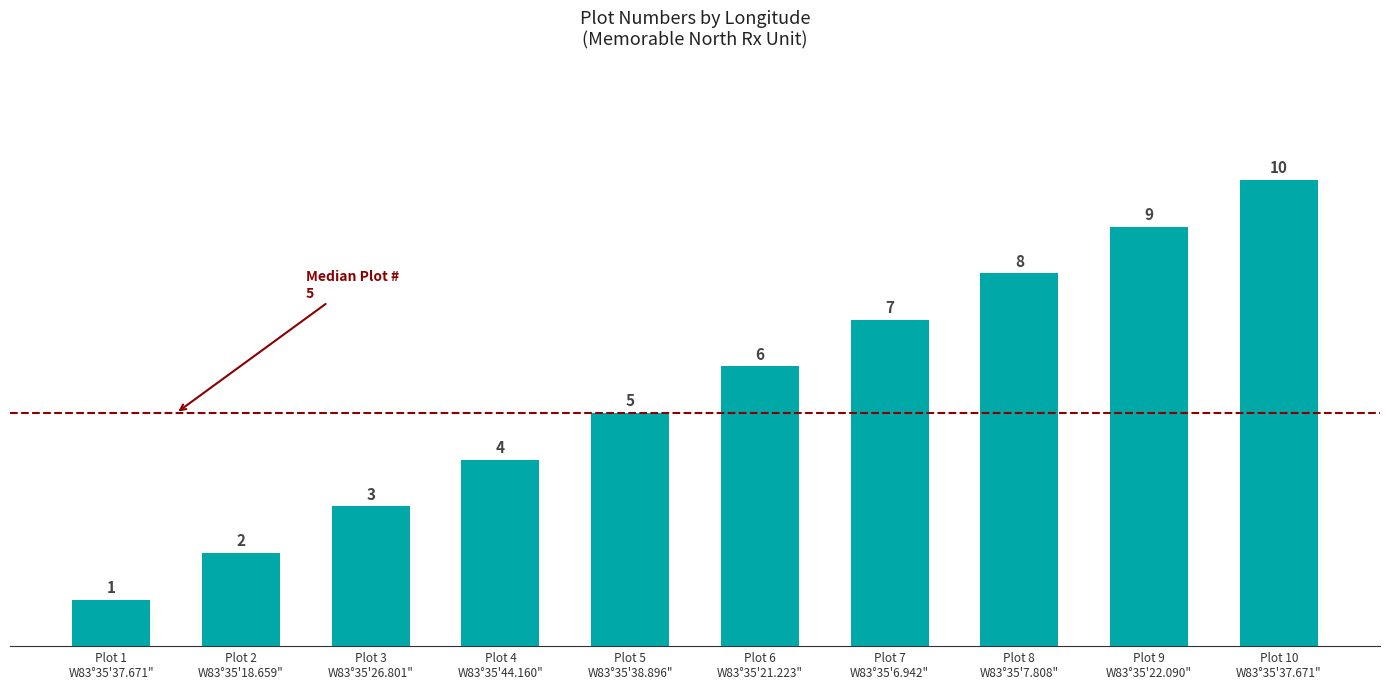

Between Plot 3
W83°35'26.801" and Plot 10
W83°35'37.671", which is larger?

Plot 10
W83°35'37.671"